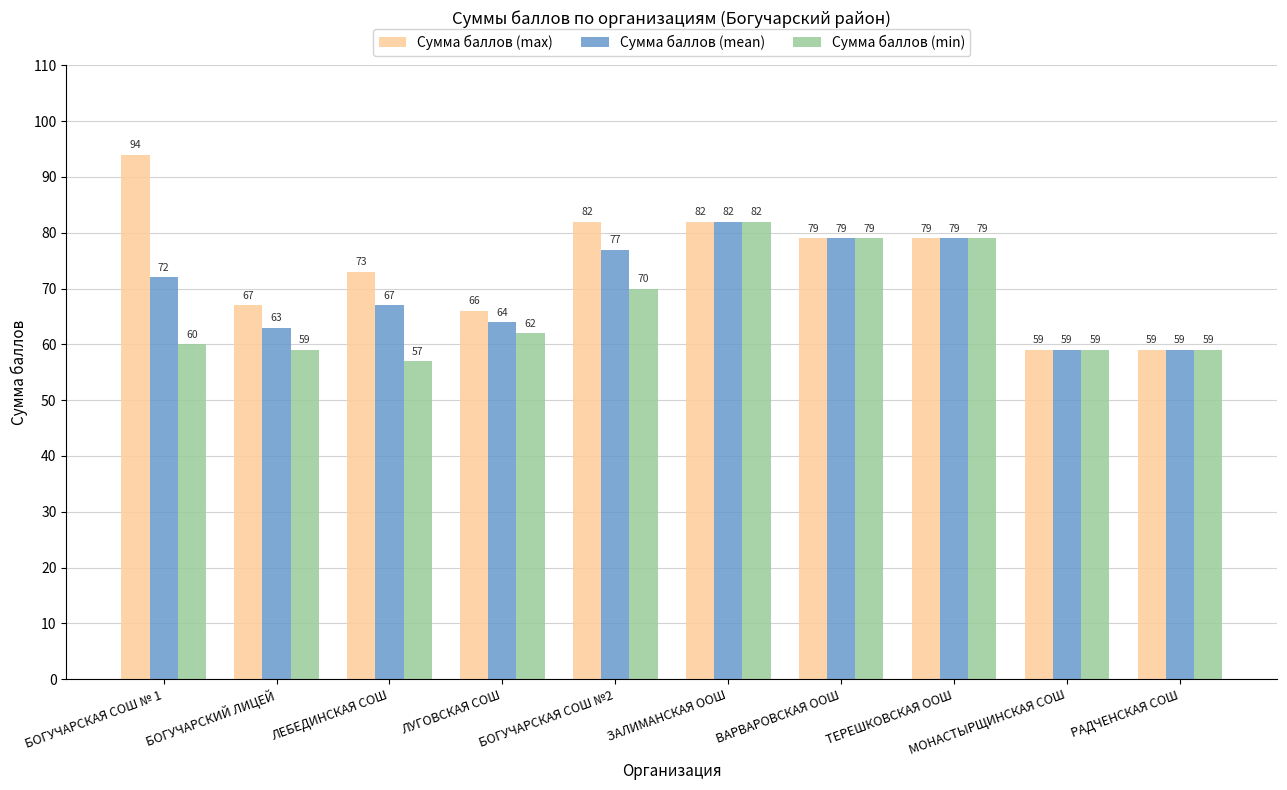

Is the value of Сумма баллов (max) at БОГУЧАРСКИЙ ЛИЦЕЙ greater than the value of Сумма баллов (min) at ТЕРЕШКОВСКАЯ ООШ?

No